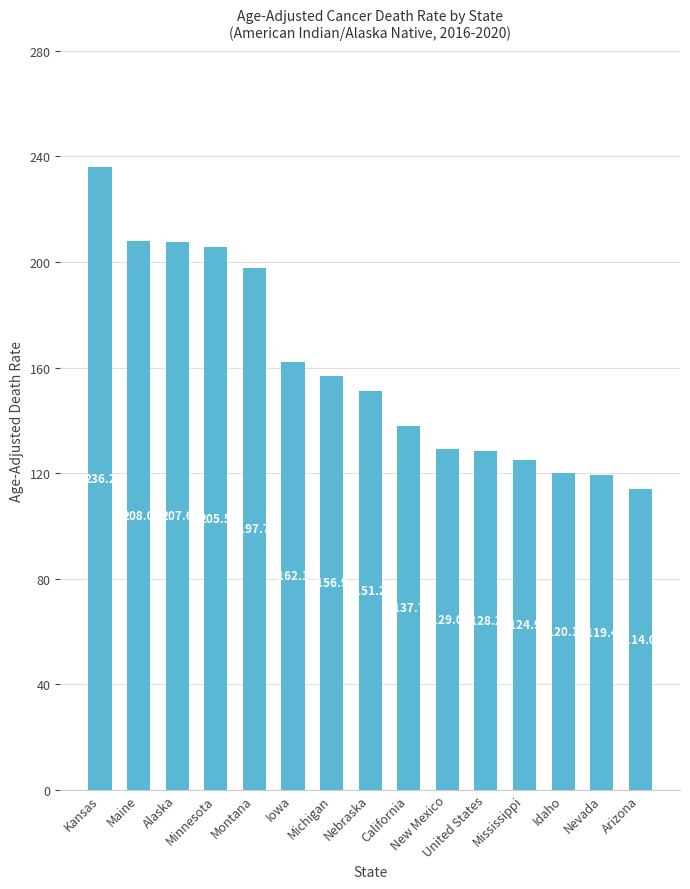

The chart shows a value of 207.6 at Alaska. True or false?

True